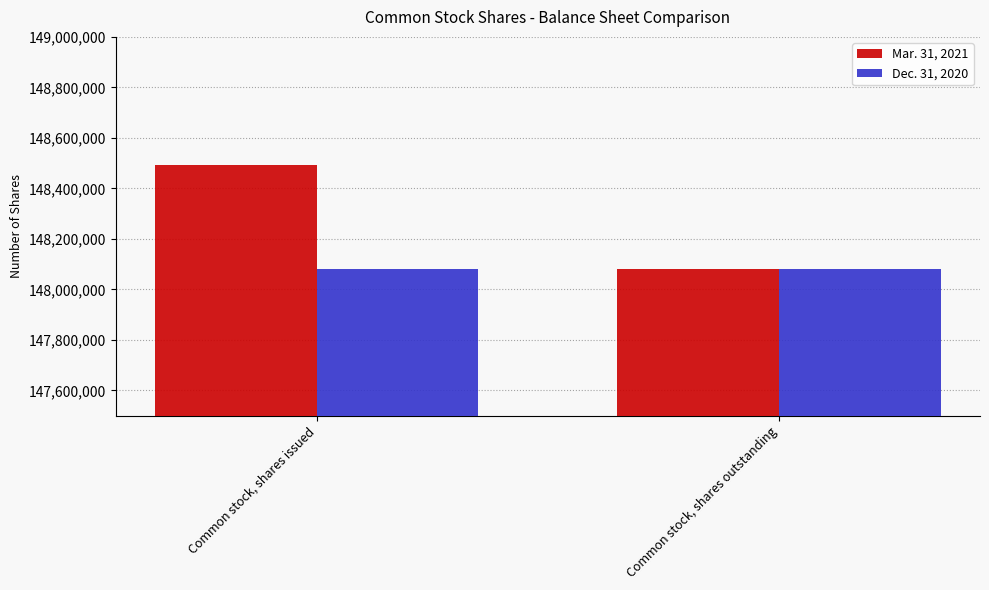

Rank the series by their average value, from highest to lowest.

Mar. 31, 2021, Dec. 31, 2020